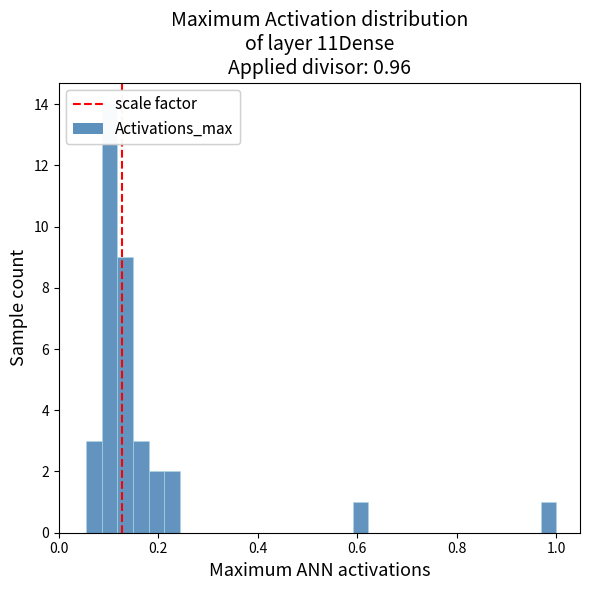

Read against the x-axis, roughly where is the centre of the tallest bar?

0.10